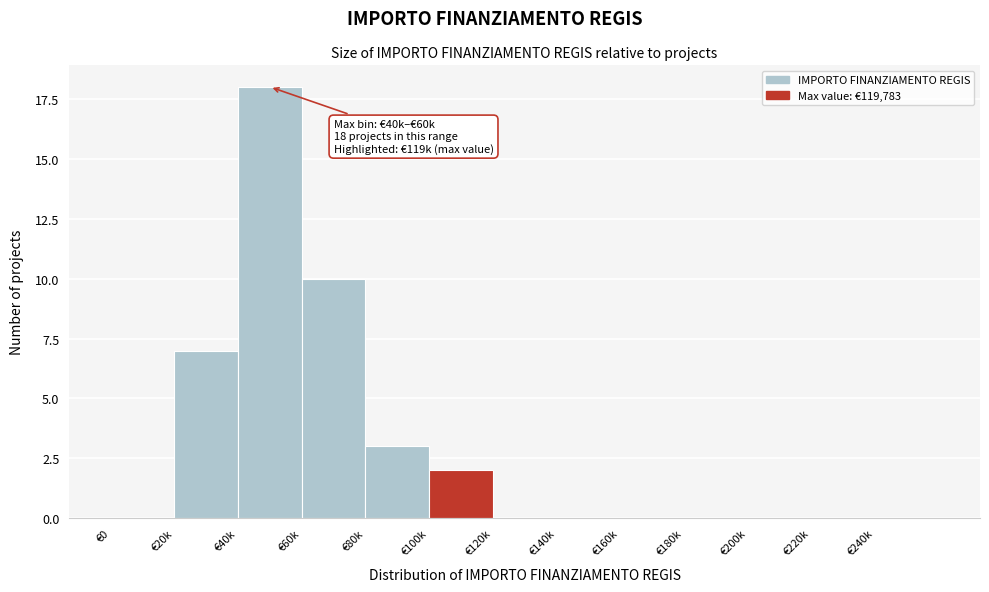

Reading left to right, what are all the values shown in this chart?

€0=0	€20k=7	€40k=18	€60k=10	€80k=3	€100k=2	€120k=0	€140k=0	€160k=0	€180k=0	€200k=0	€220k=0	€240k=0